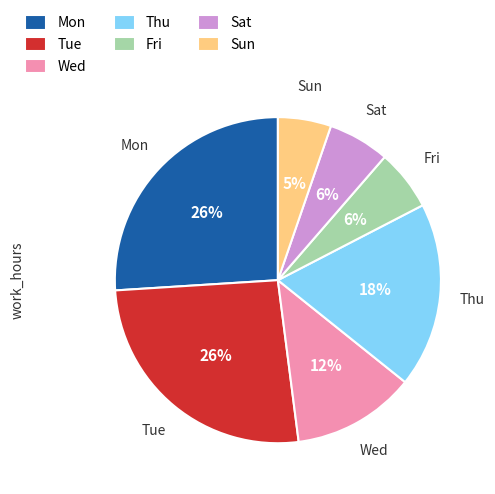

Which slice is the smallest?

Sun